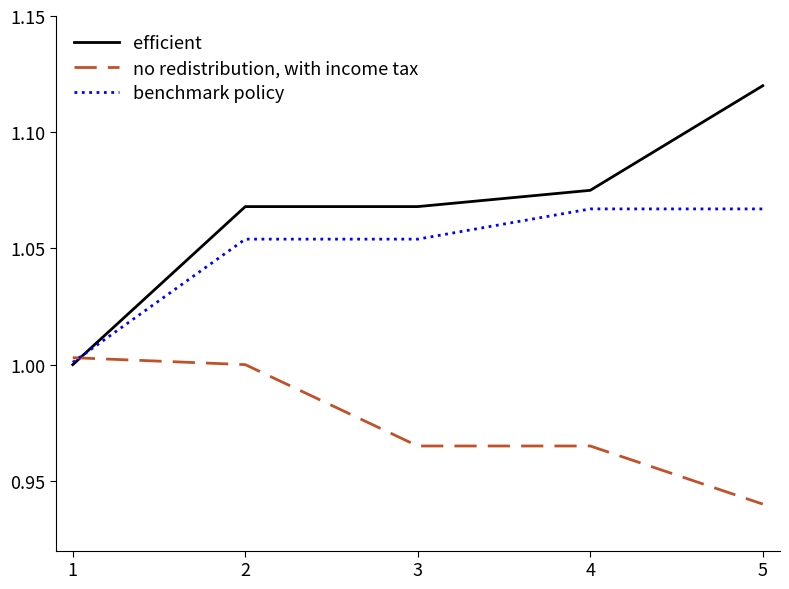

Between 1 and 5, which series saw the biggest shift?

efficient